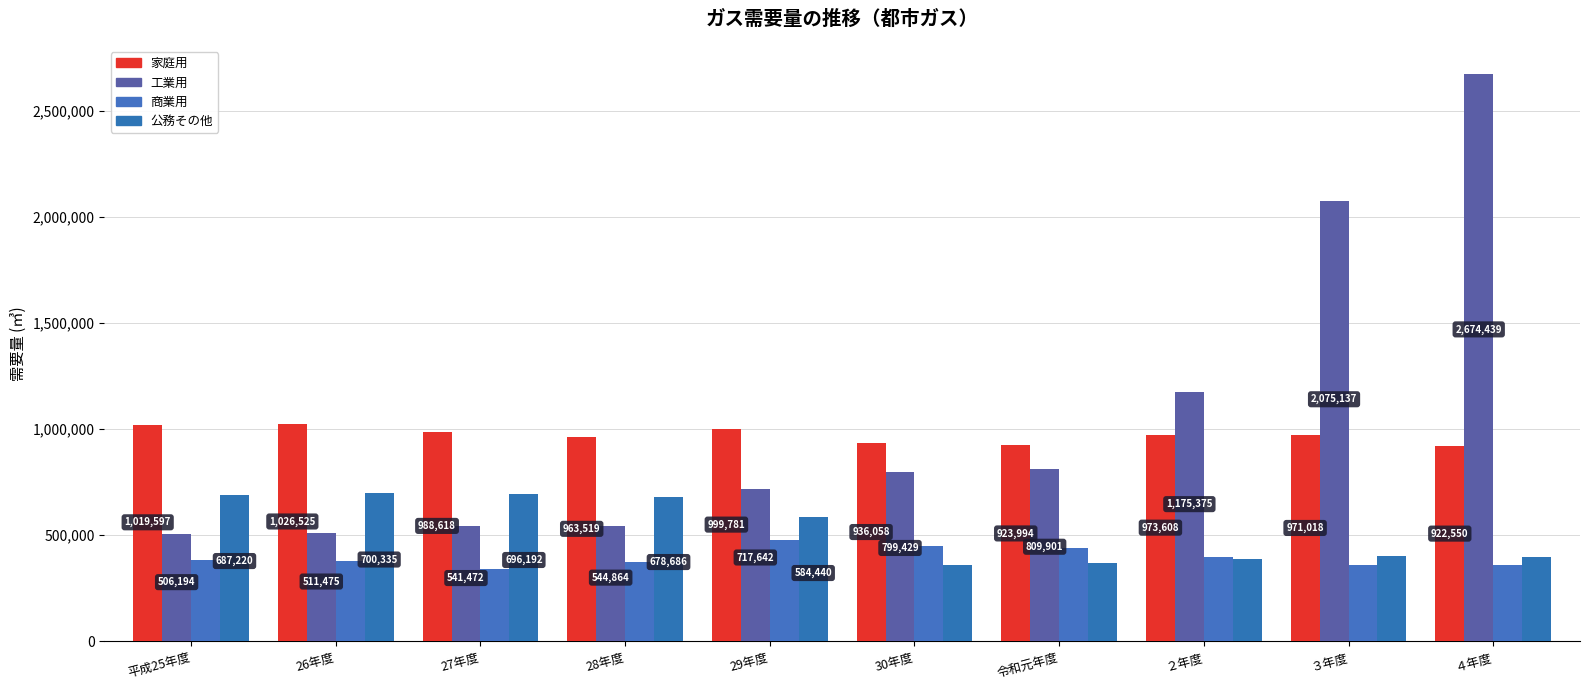

Which series changed the most between 28年度 and ３年度?

工業用